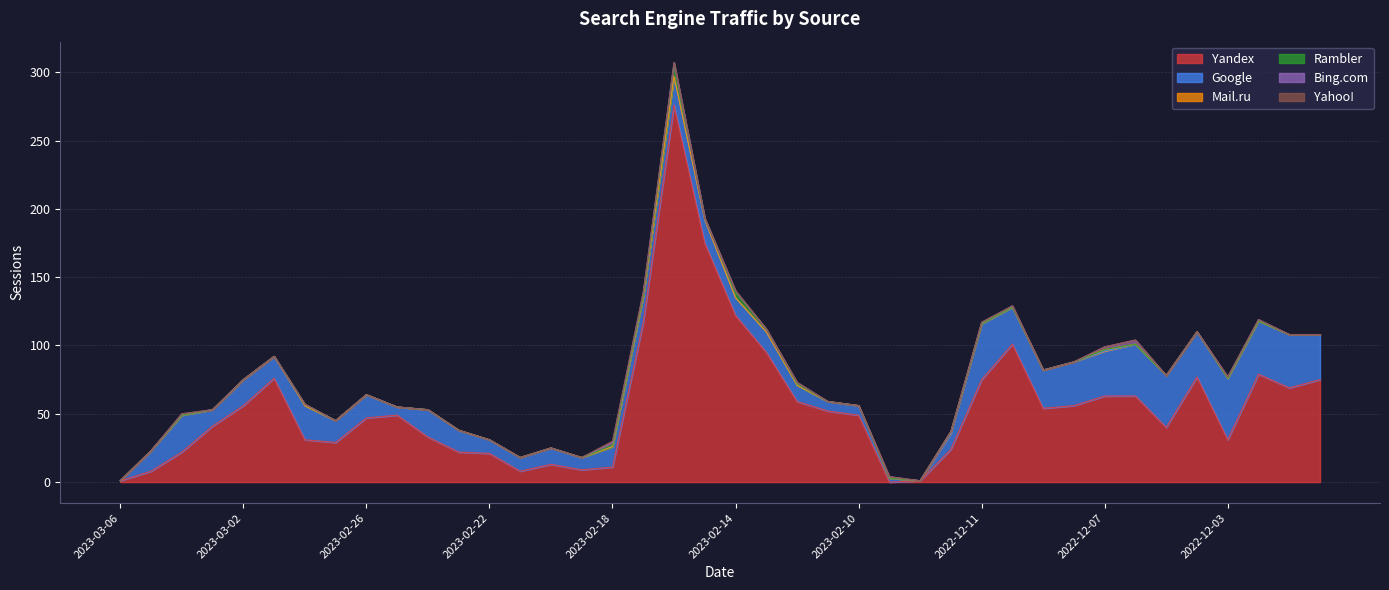

What is the spread (max minus min) of values at 2023-02-14?

122